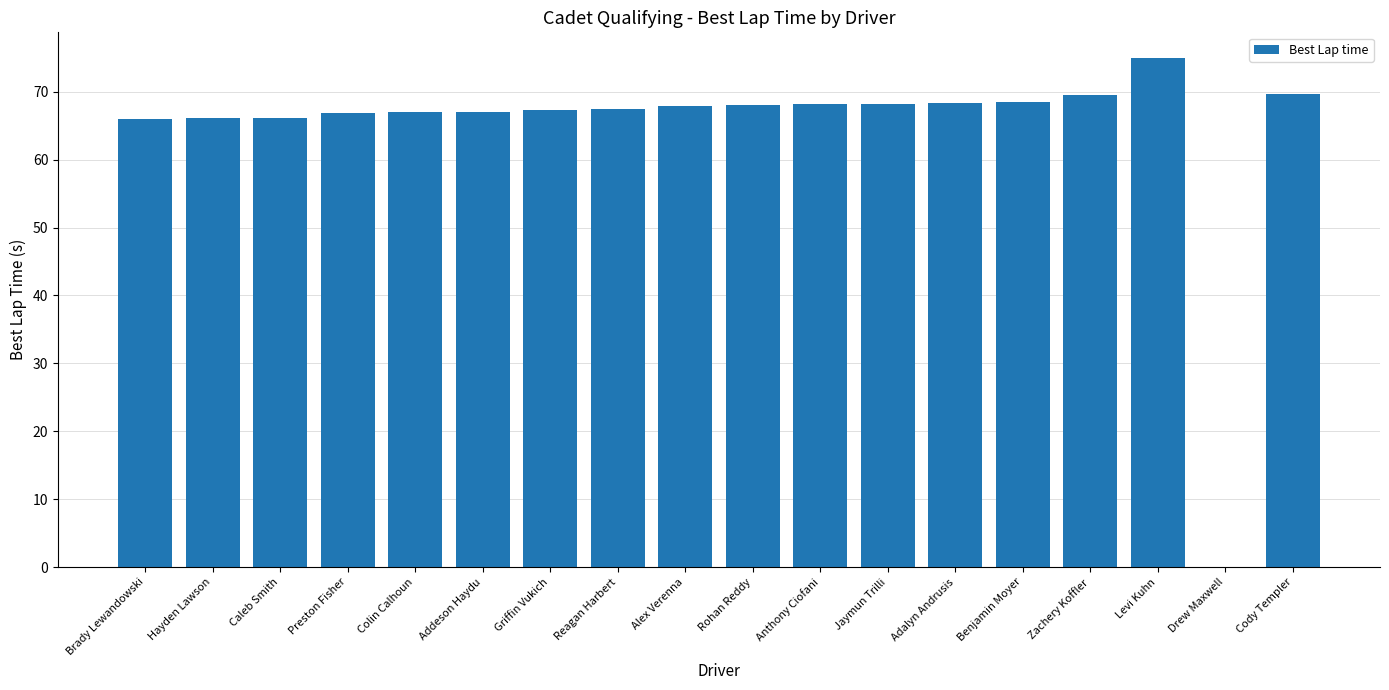

Which has a higher value, Alex Verenna or Levi Kuhn?

Levi Kuhn